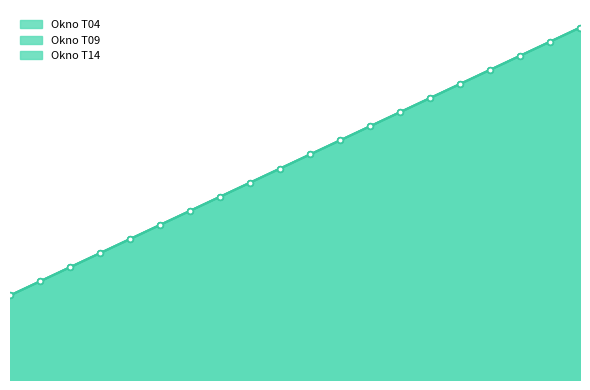

Which series changed the most between 900 and 2000?

Okno T14